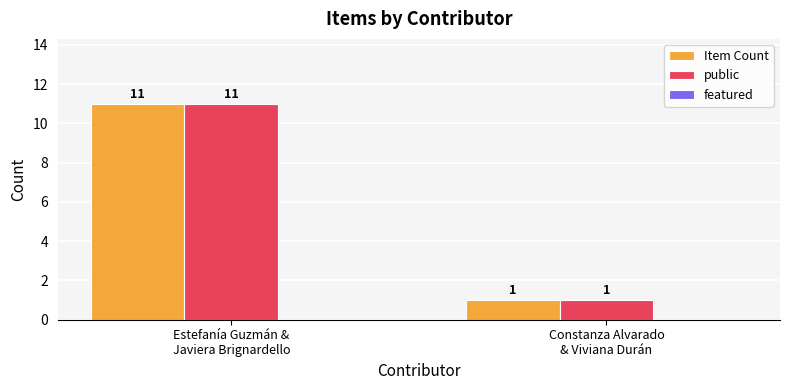

What is the label of the 1st bar from the right?

Constanza Alvarado
& Viviana Durán